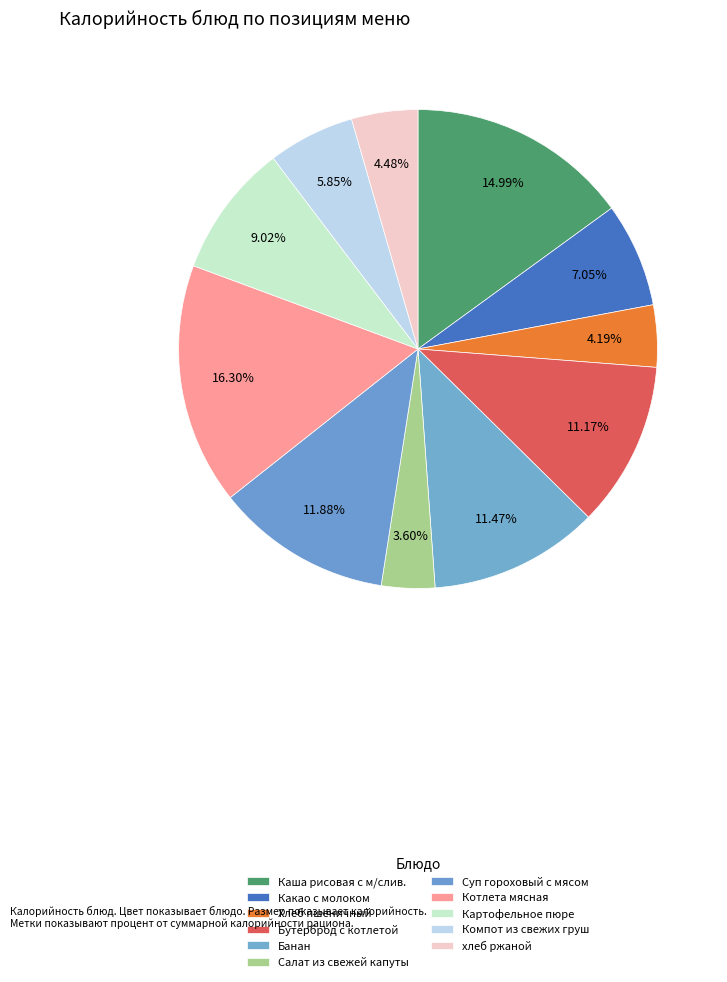

How many segments does this pie chart have?

11